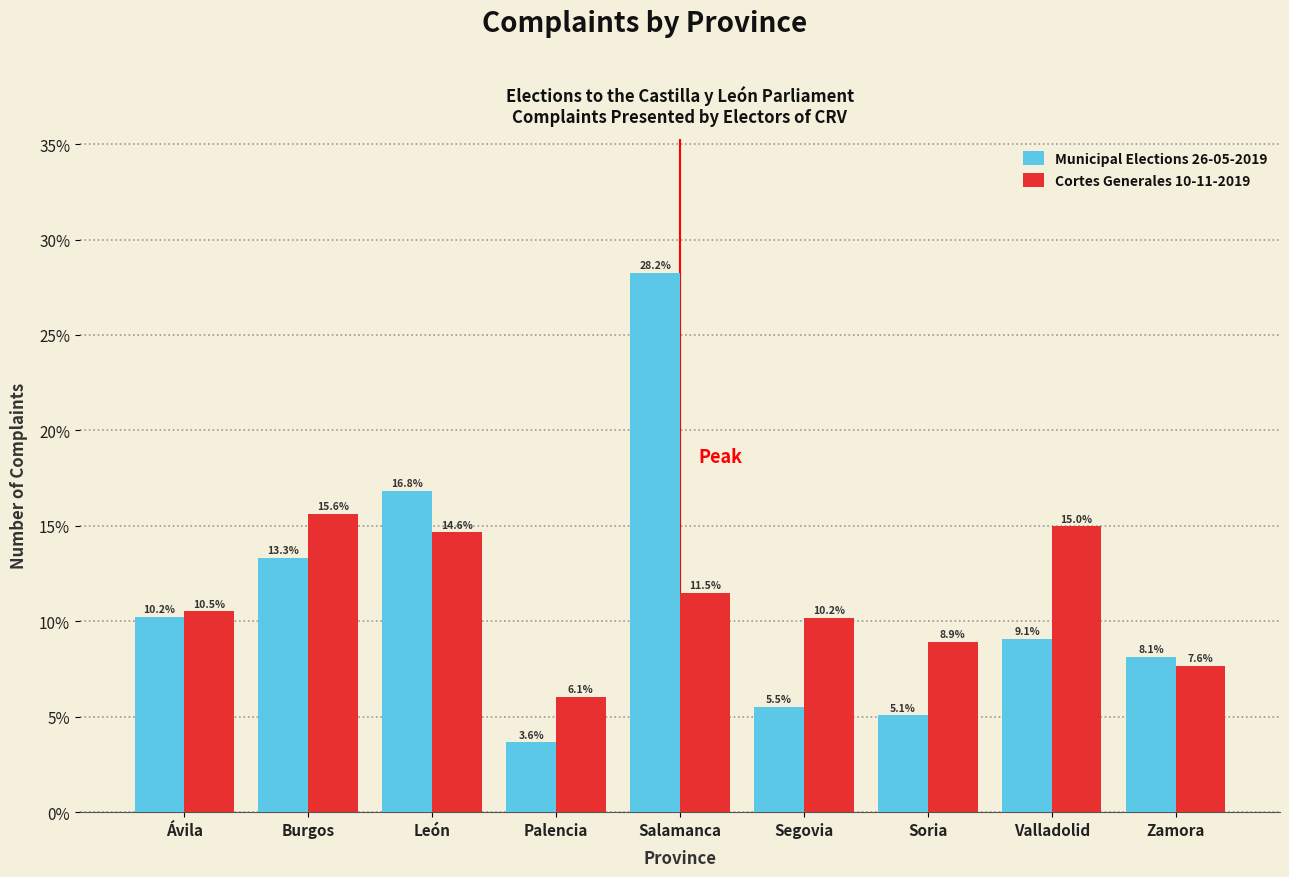

Reading left to right, what are all the values shown in this chart?

Municipal Elections 26-05-2019: 10.2	13.3	16.8	3.6	28.2	5.5	5.1	9.1	8.1
Cortes Generales 10-11-2019: 10.5	15.6	14.6	6.1	11.5	10.2	8.9	15.0	7.6